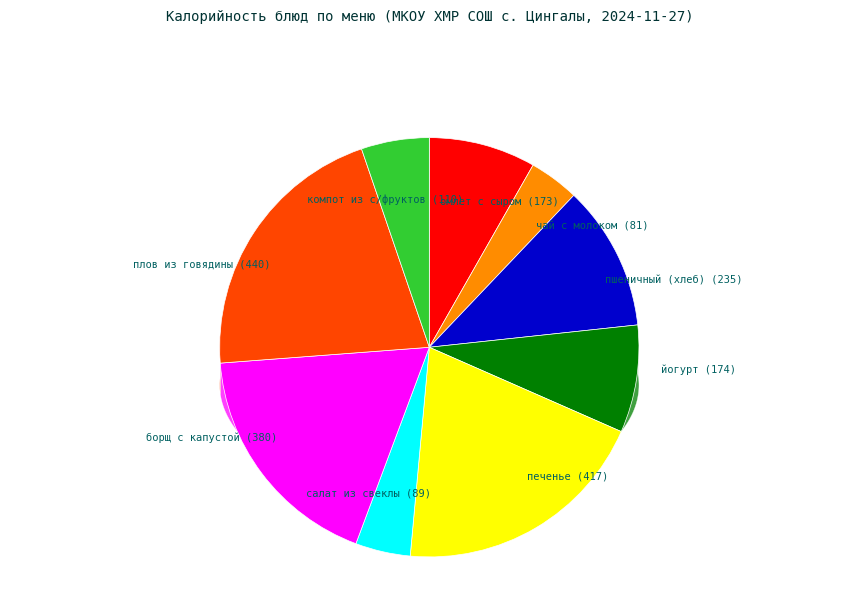

Is салат из свеклы the majority of the pie?

No